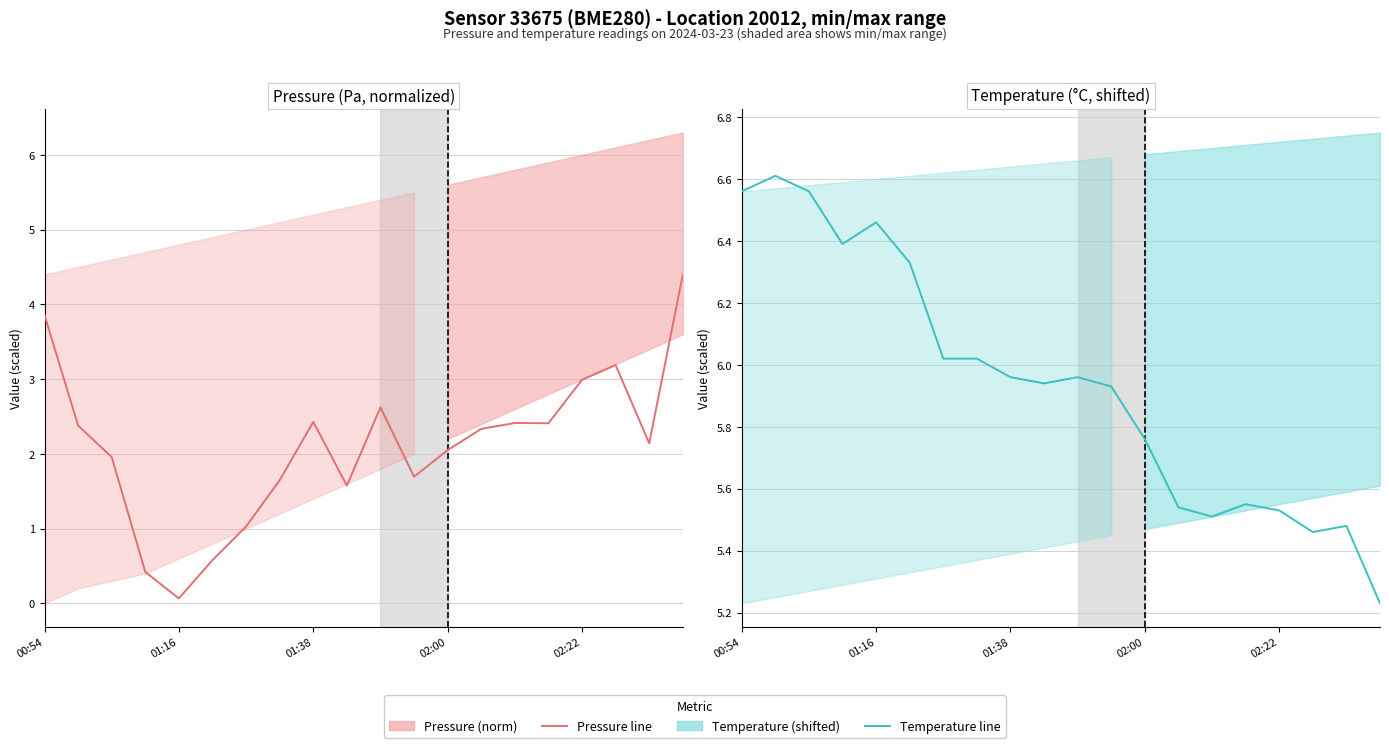

What is the greatest value displayed?

6.6